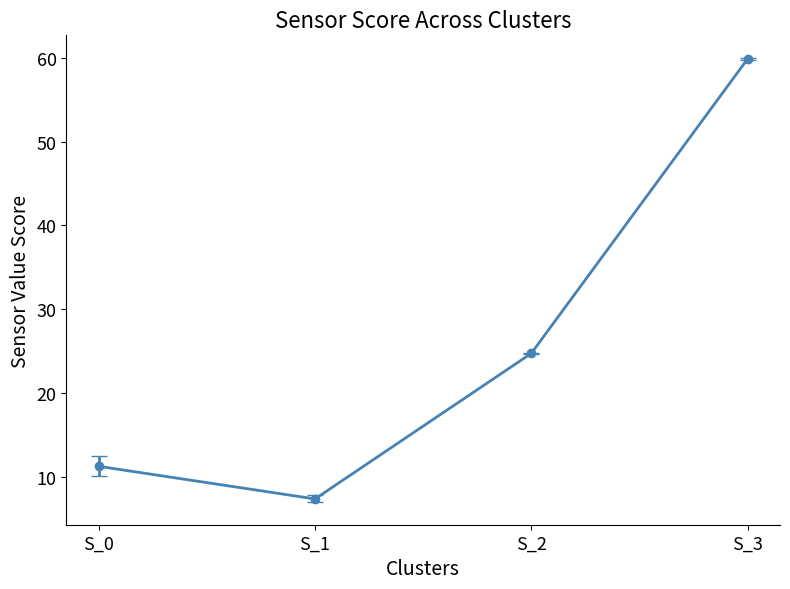

How many interior local valleys (lower than both neighbors) does the data have?

1